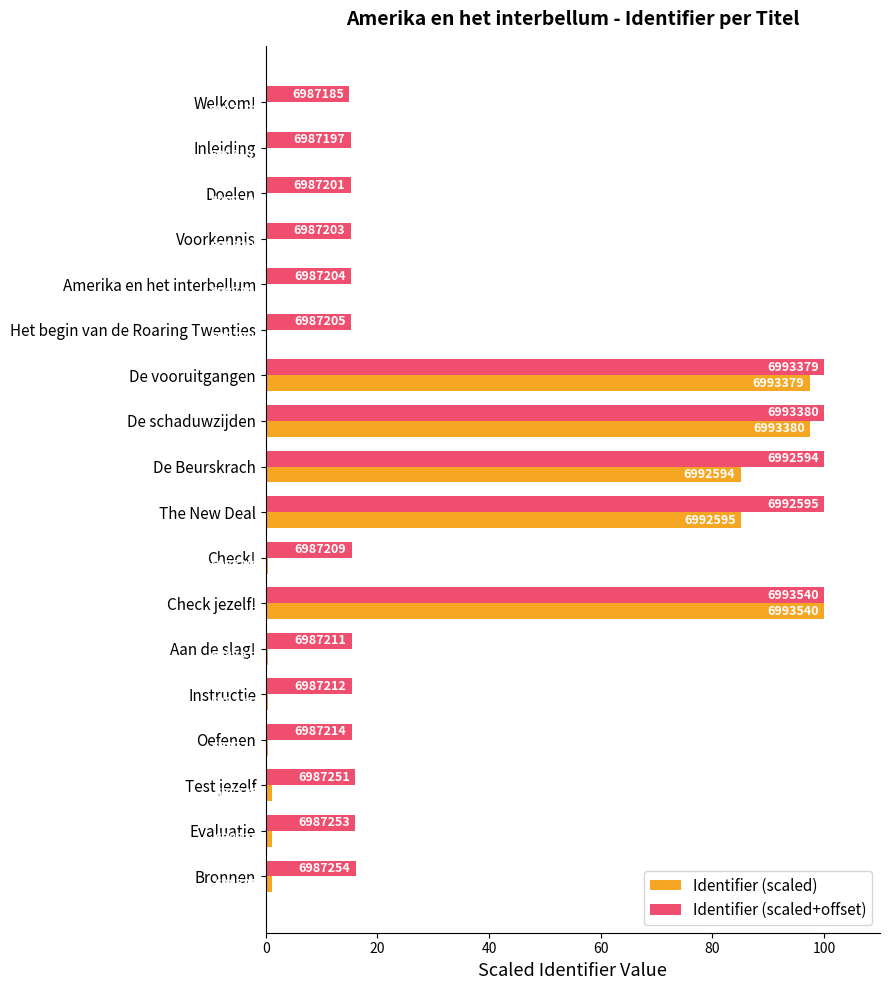

Rank the series by their average value, from highest to lowest.

Identifier (scaled+offset), Identifier (scaled)